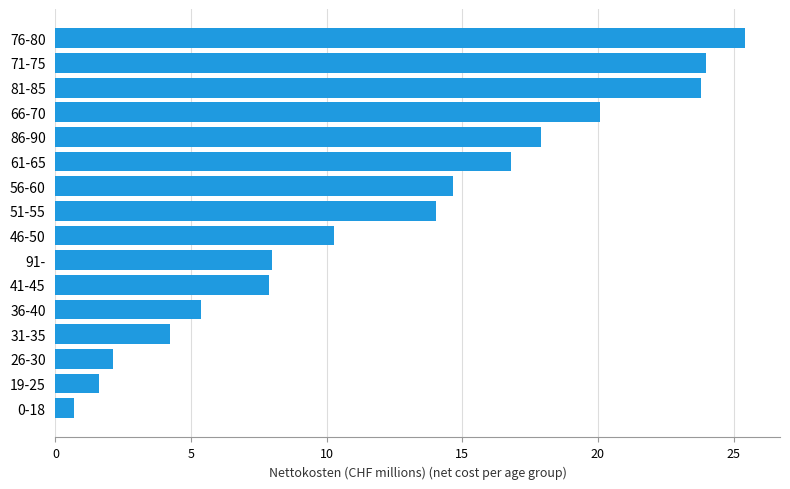

Read the value at 26-30.

2.1